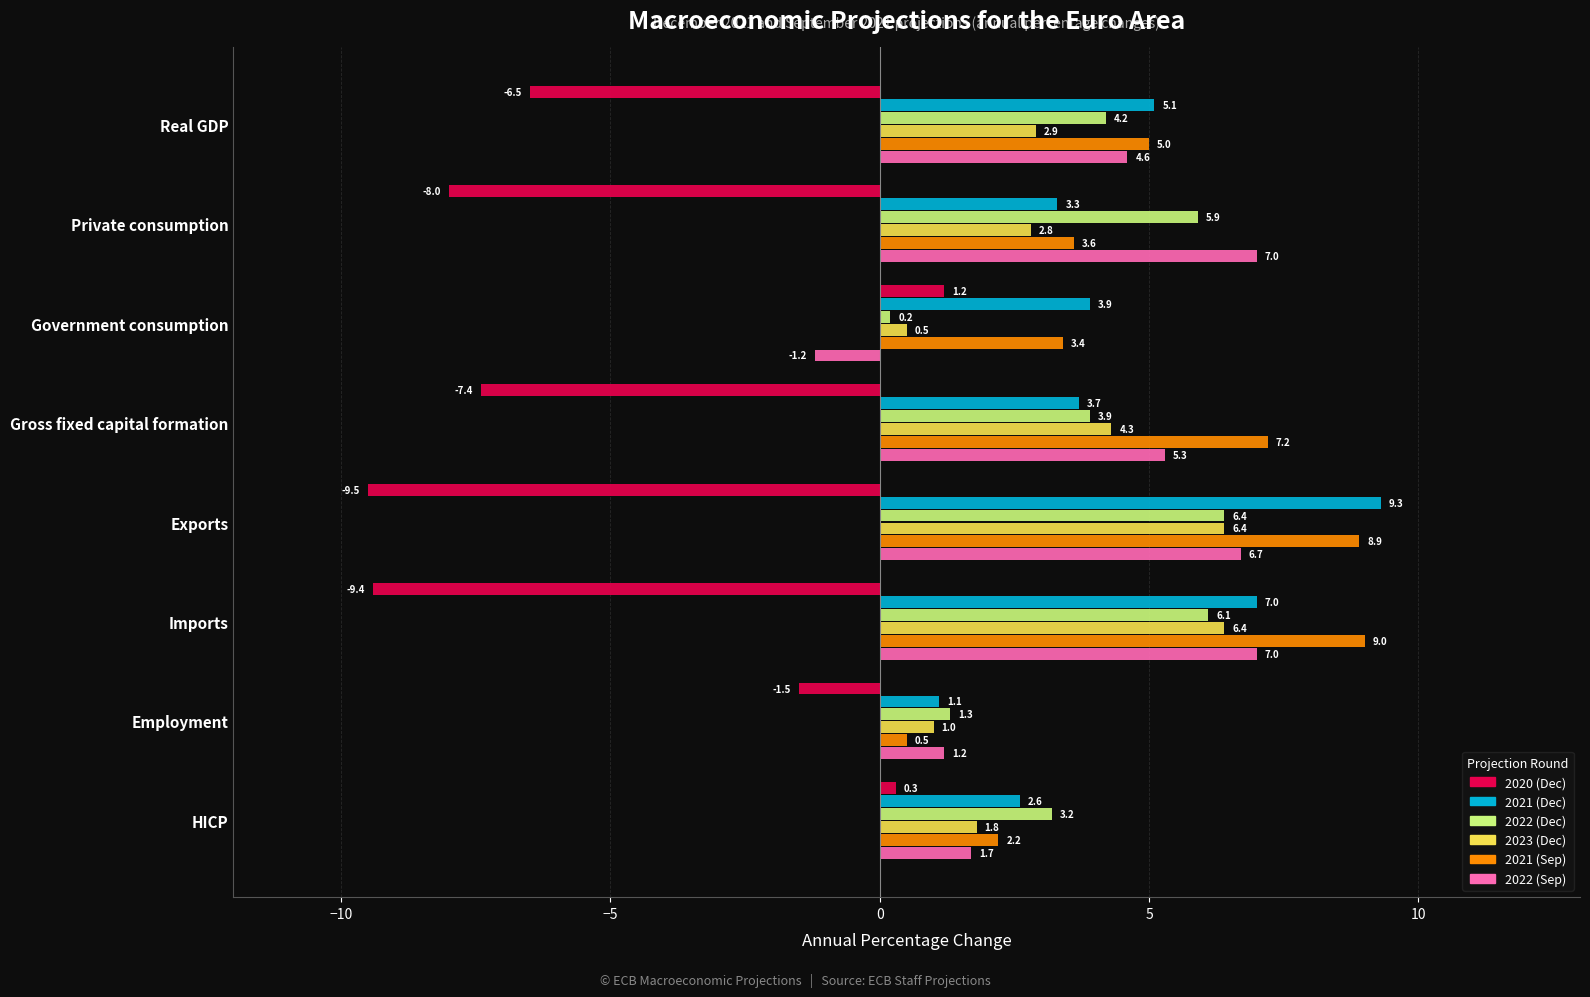

What is the difference between the 2022 (Dec) values at Employment and Gross fixed capital formation?

2.6